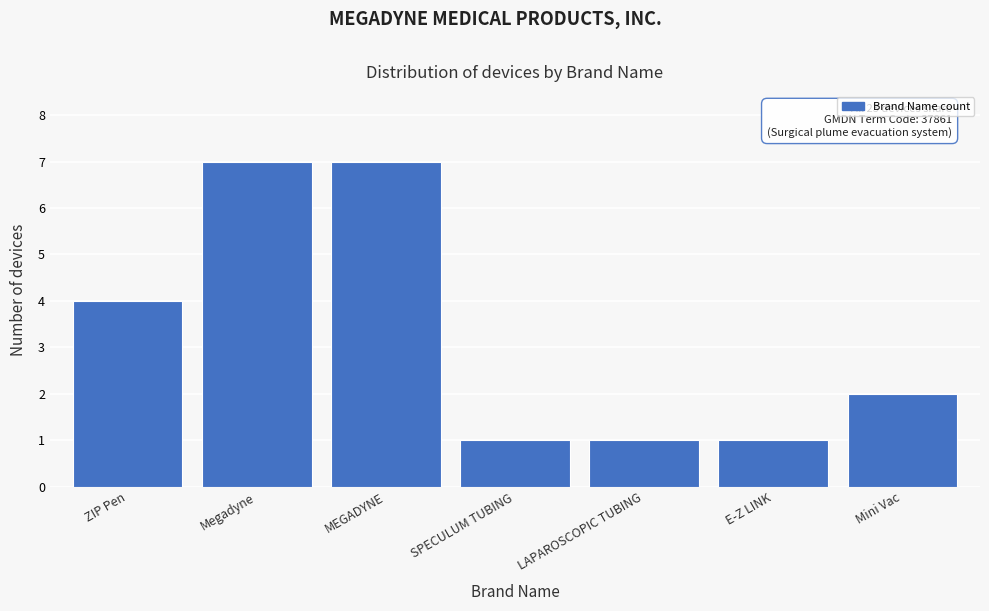

Reading left to right, what are all the values shown in this chart?

4	7	7	1	1	1	2